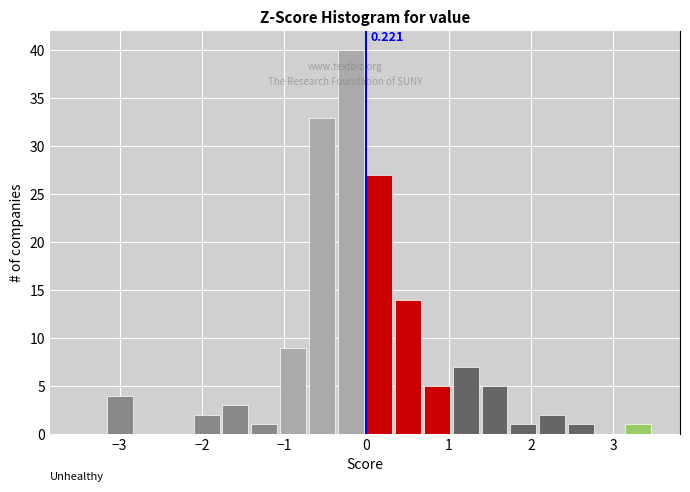

Around what value on the x-axis is the tallest bar? Give the approximate position of its centre, as read against the axis.

-0.2